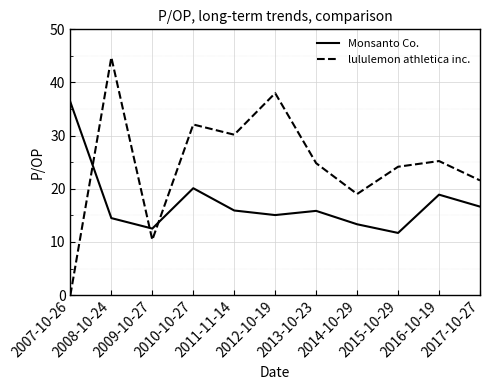

What are all the series names shown in the legend?

Monsanto Co., lululemon athletica inc.